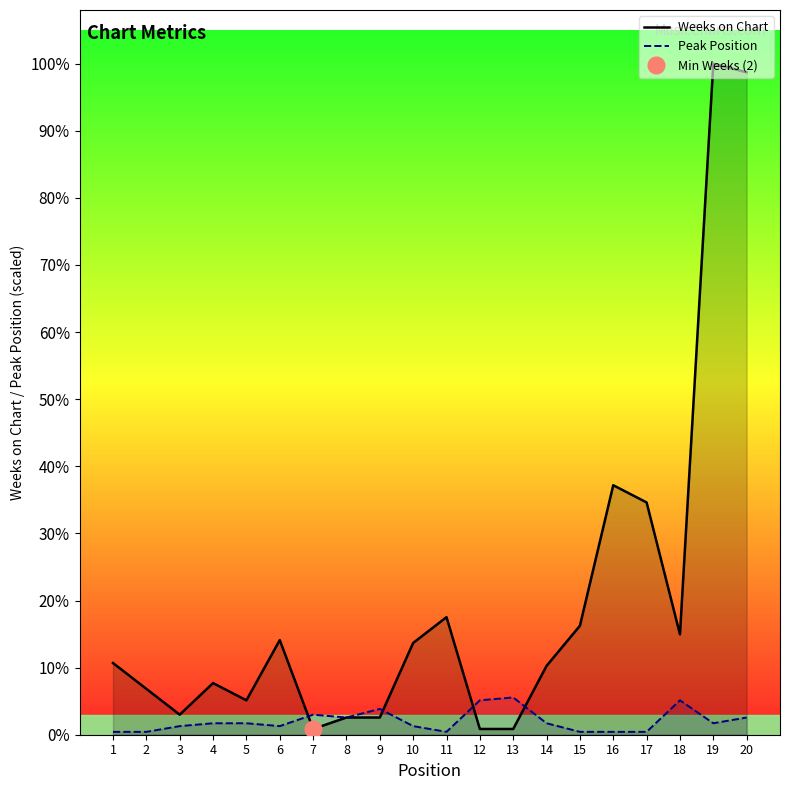

Where is the first local minimum for Weeks on Chart?

3